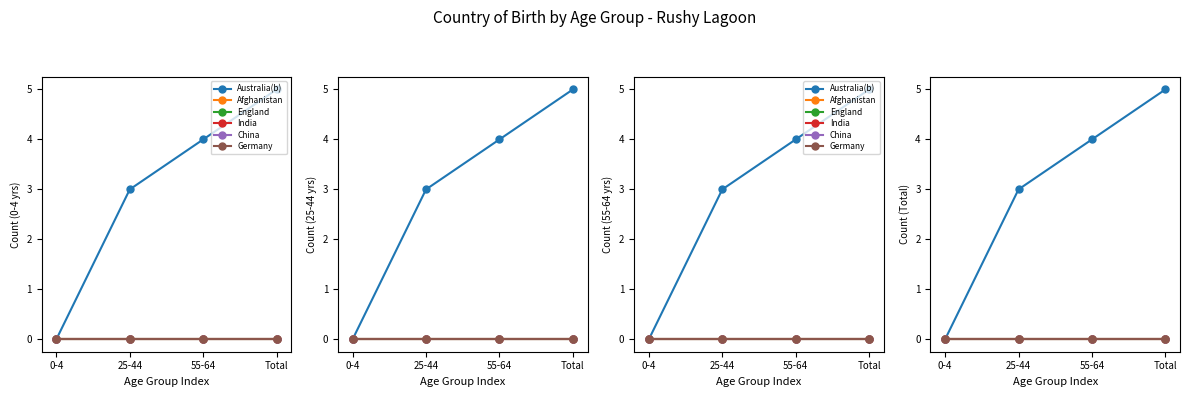

True or false: England and Australia(b) intersect in this chart.

False